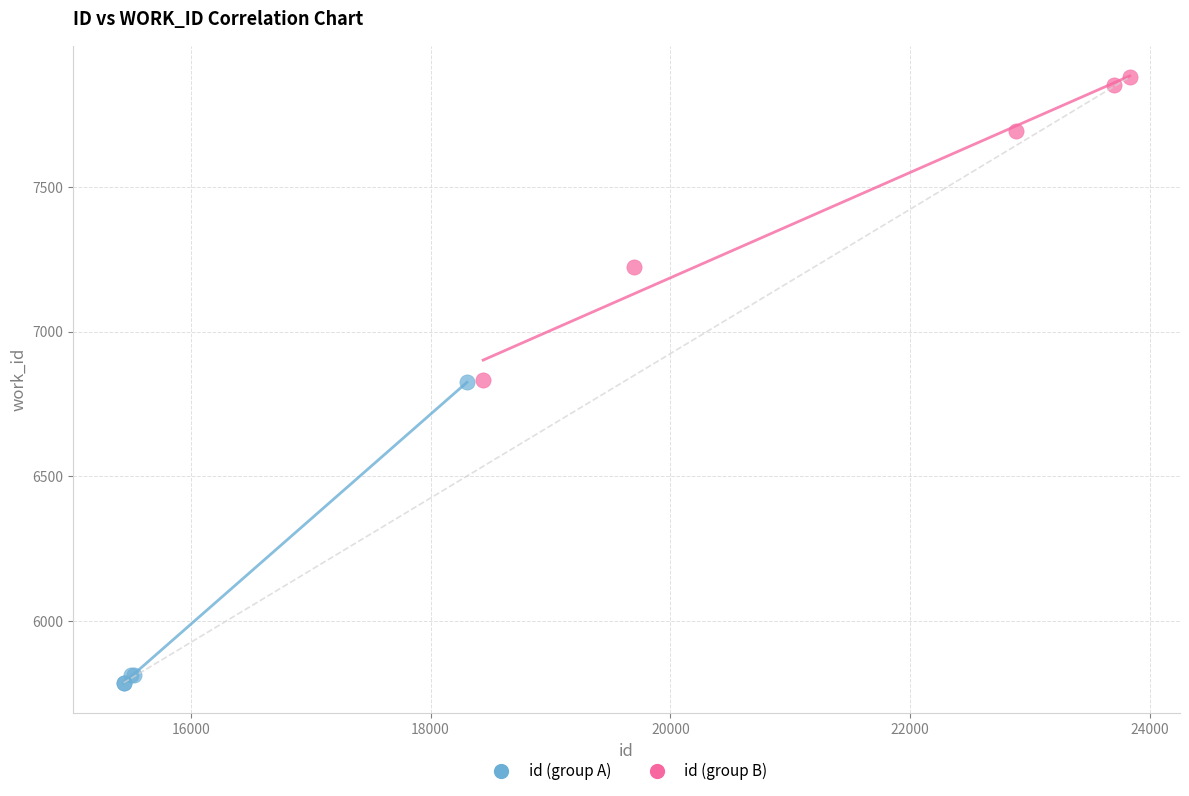

What are all the series names shown in the legend?

id (group A), id (group B)